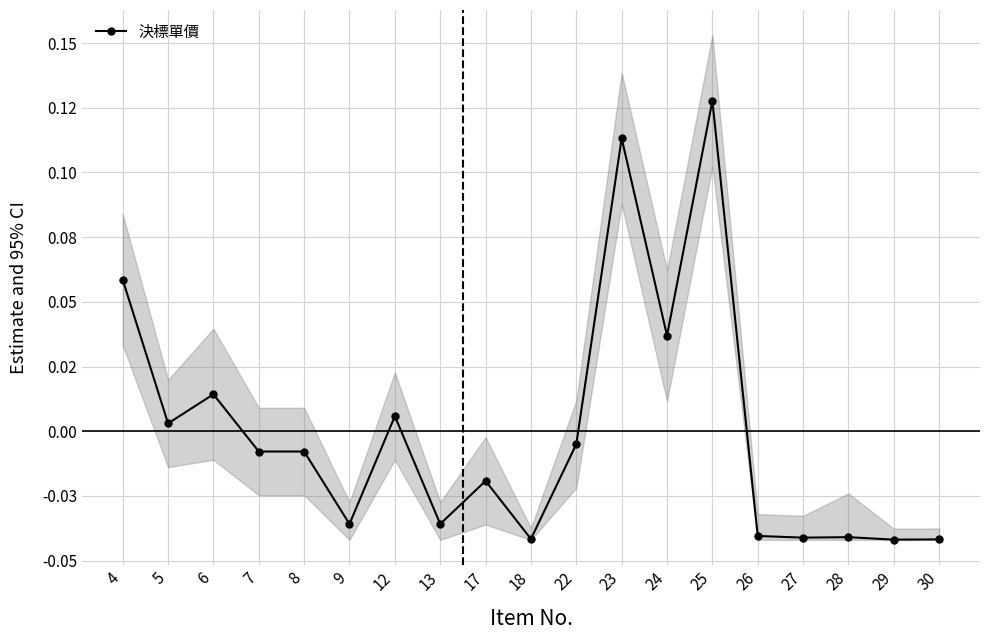

Is this an area chart (filled region under the line)?

No